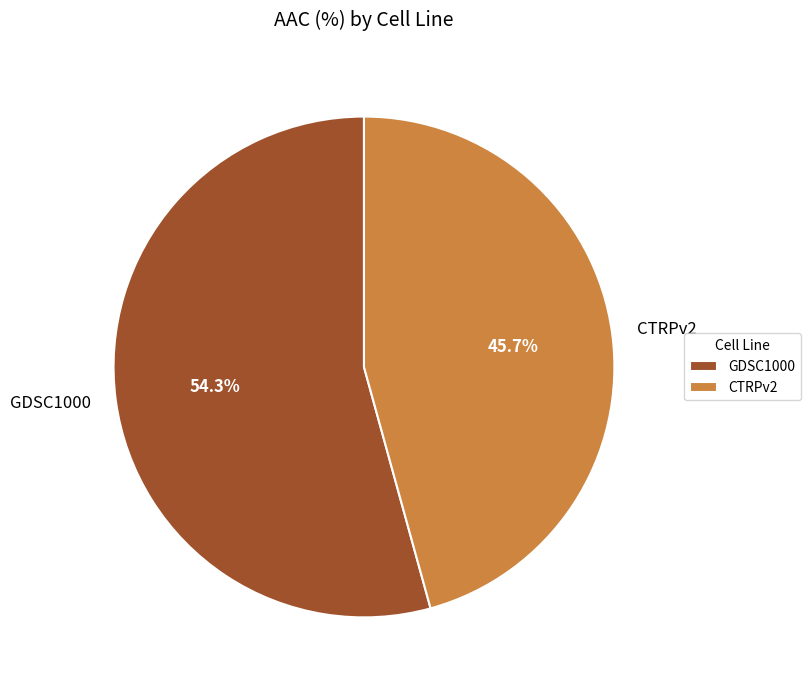

To the nearest percent, what percentage of the pie is GDSC1000?

54%